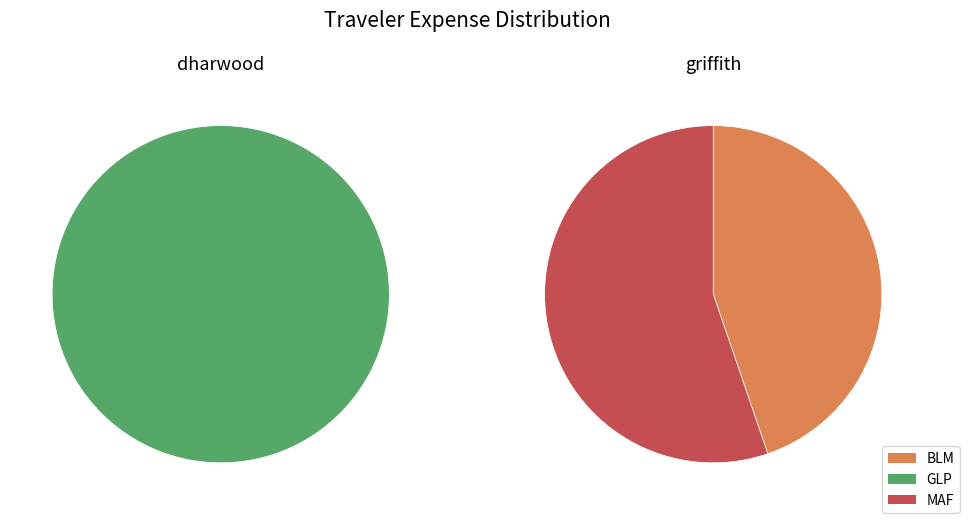

Does any single category account for the majority?

Yes